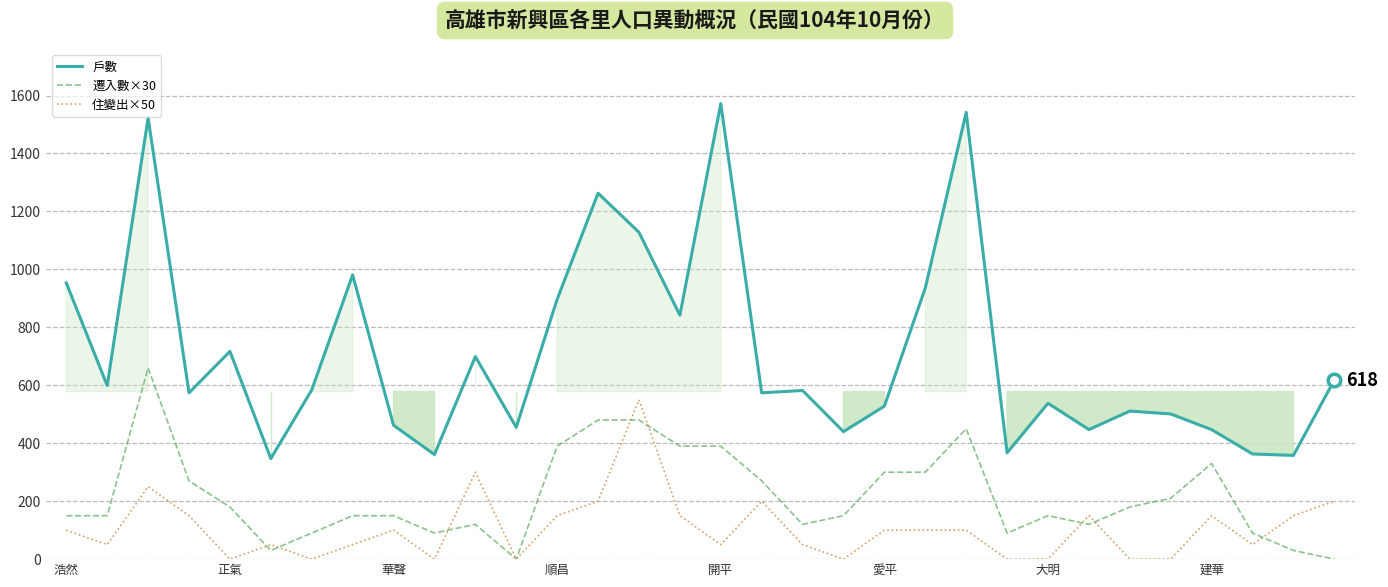

The value of 戶數 at 愛平 is 528. True or false?

True